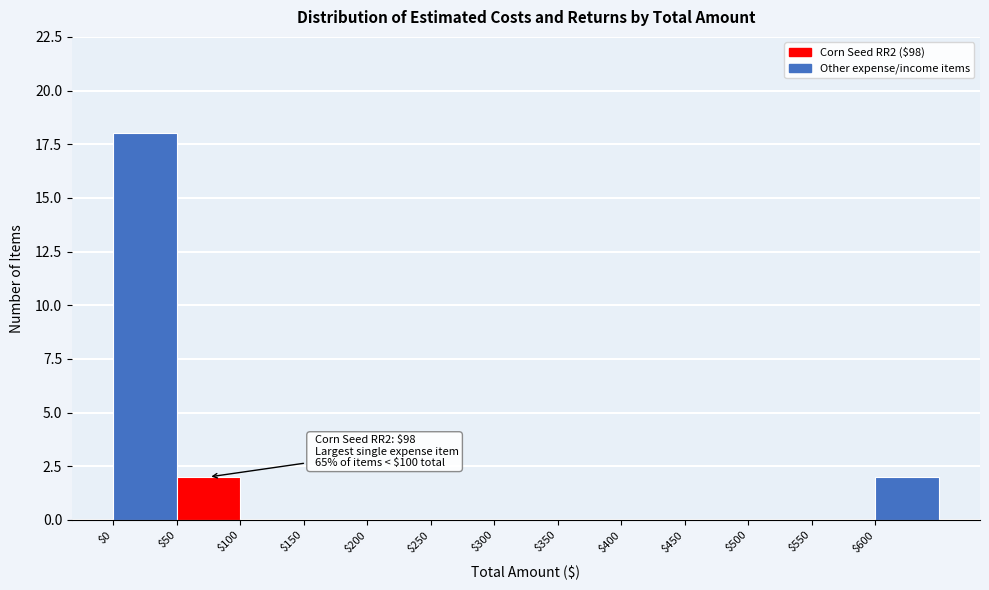

Over which range of the x-axis is the bar tallest?

0 to 50